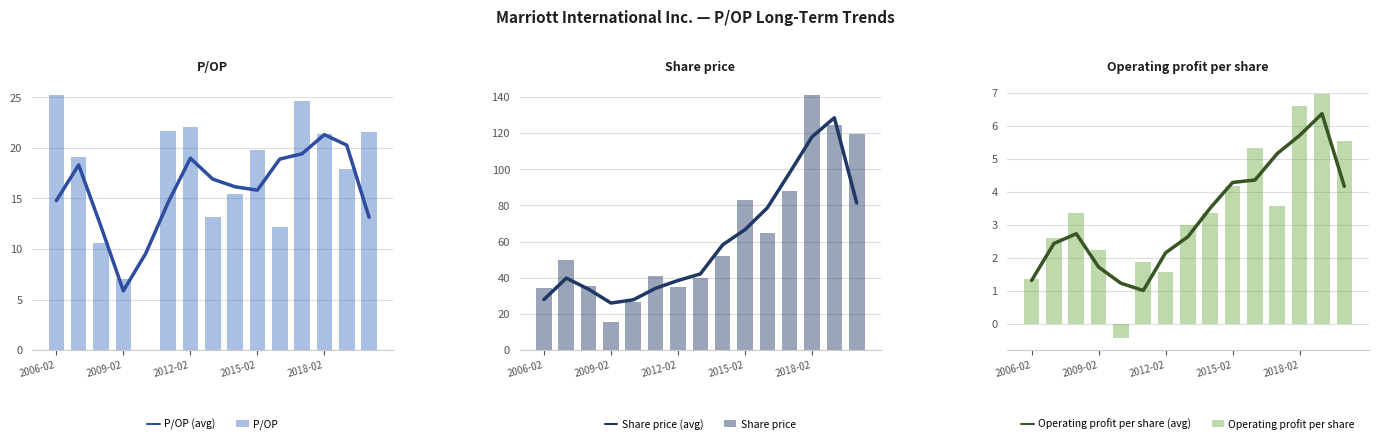

What is the difference between the maximum and minimum values in the Operating profit per share (avg) series?

5.4